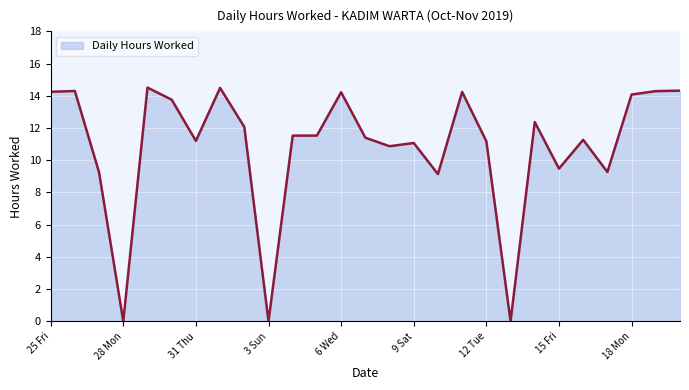

How many lines are shown in the chart?

1